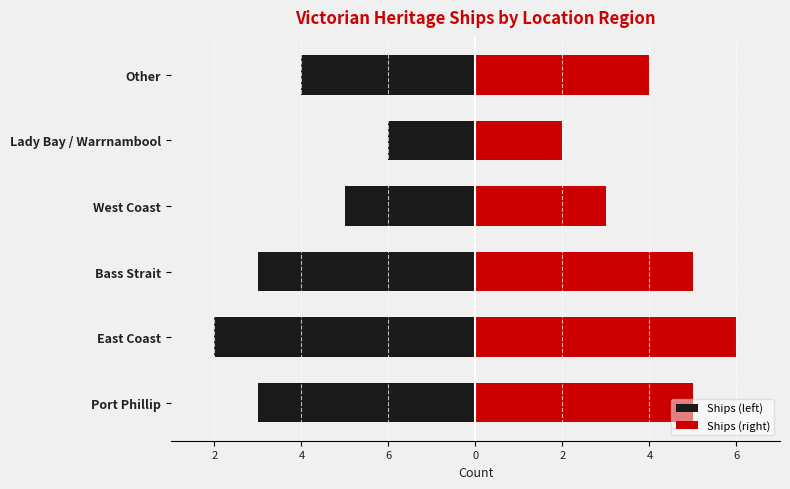

How many values in the Ships (left) series are below -4?

3